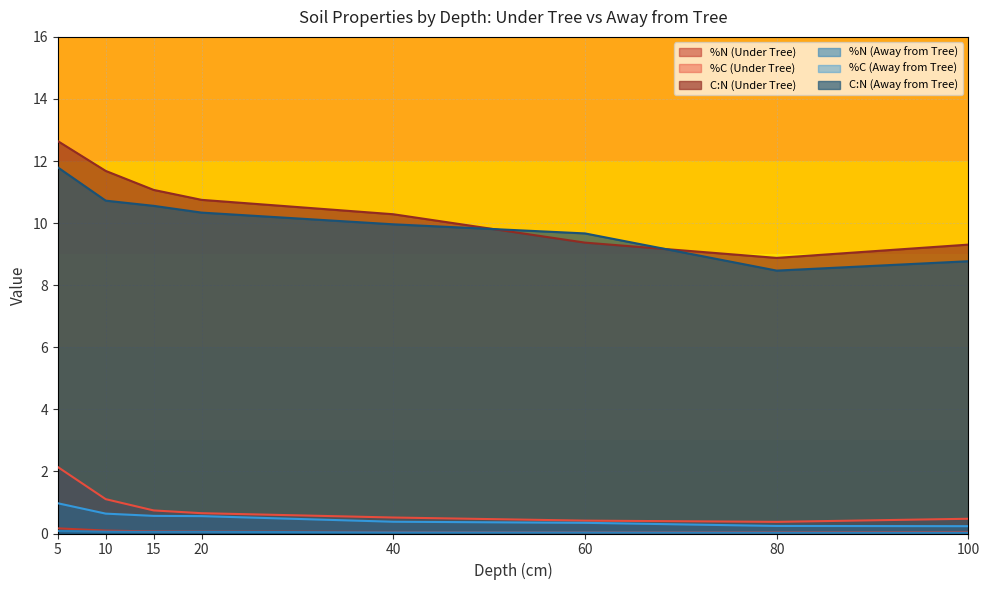

The %C (Under Tree) series shows 0.4 at 34. True or false?

True